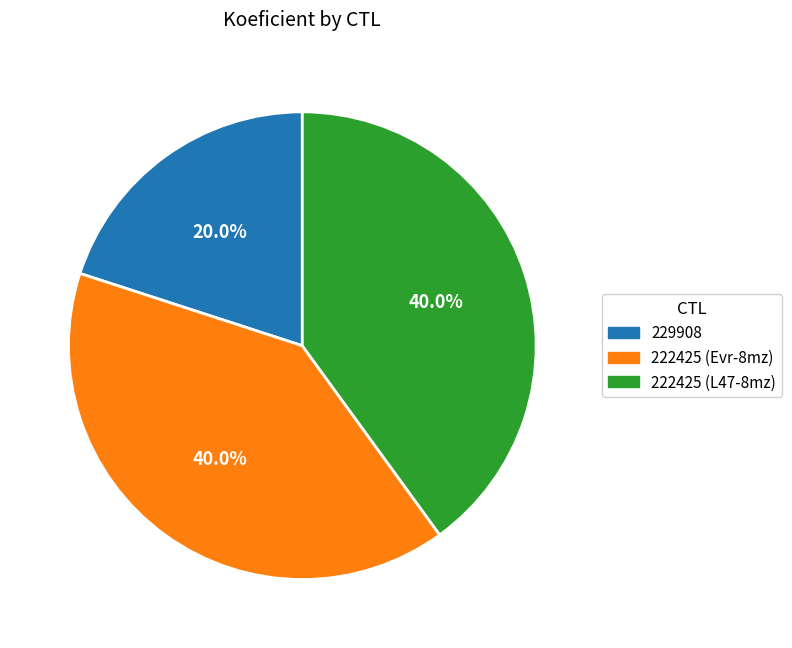

Which slice is the smallest?

229908